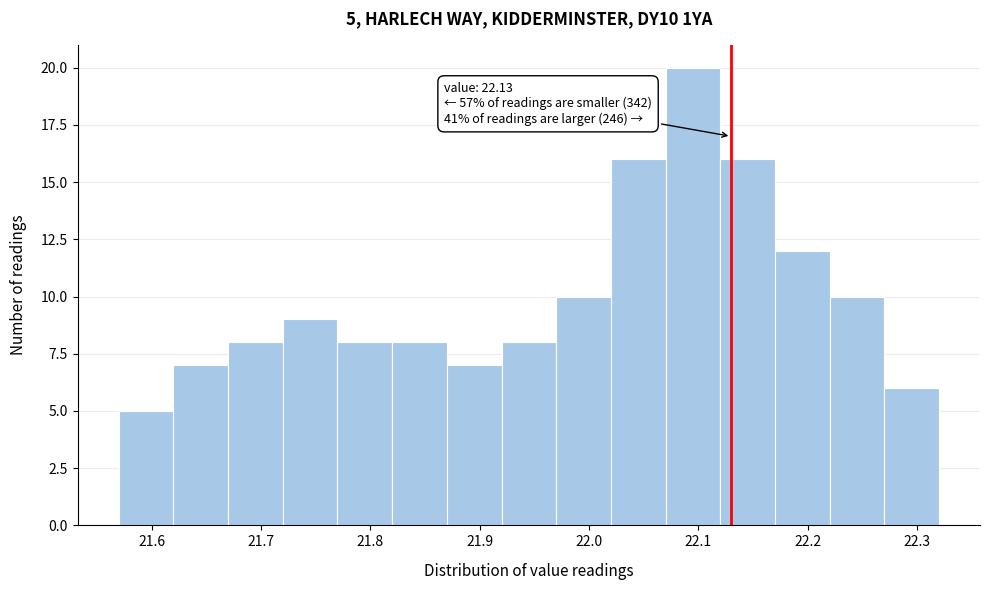

Over which range of the x-axis is the bar tallest?

22.07 to 22.12